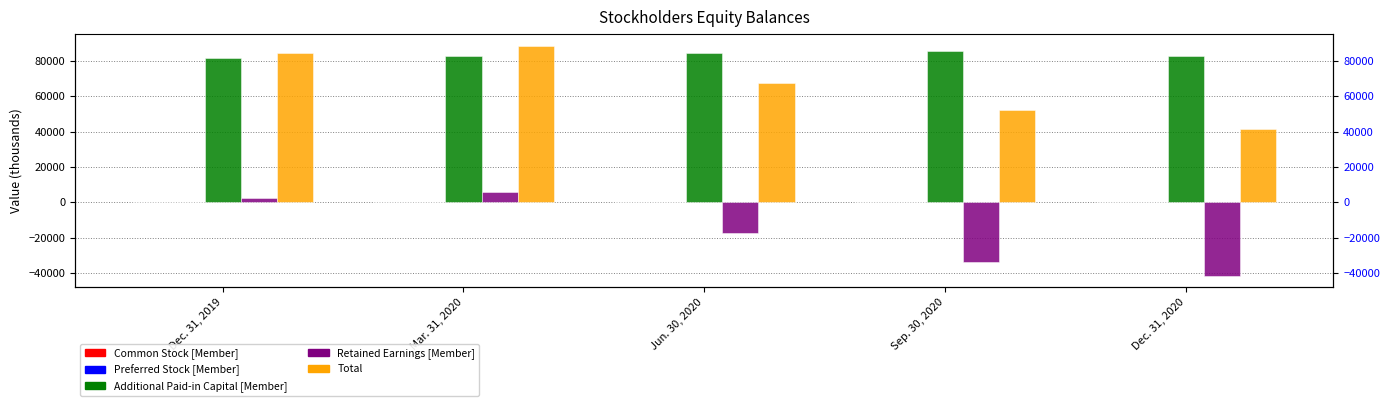

Rank the categories by Total value from lowest to highest.

Dec. 31, 2020, Sep. 30, 2020, Jun. 30, 2020, Dec. 31, 2019, Mar. 31, 2020